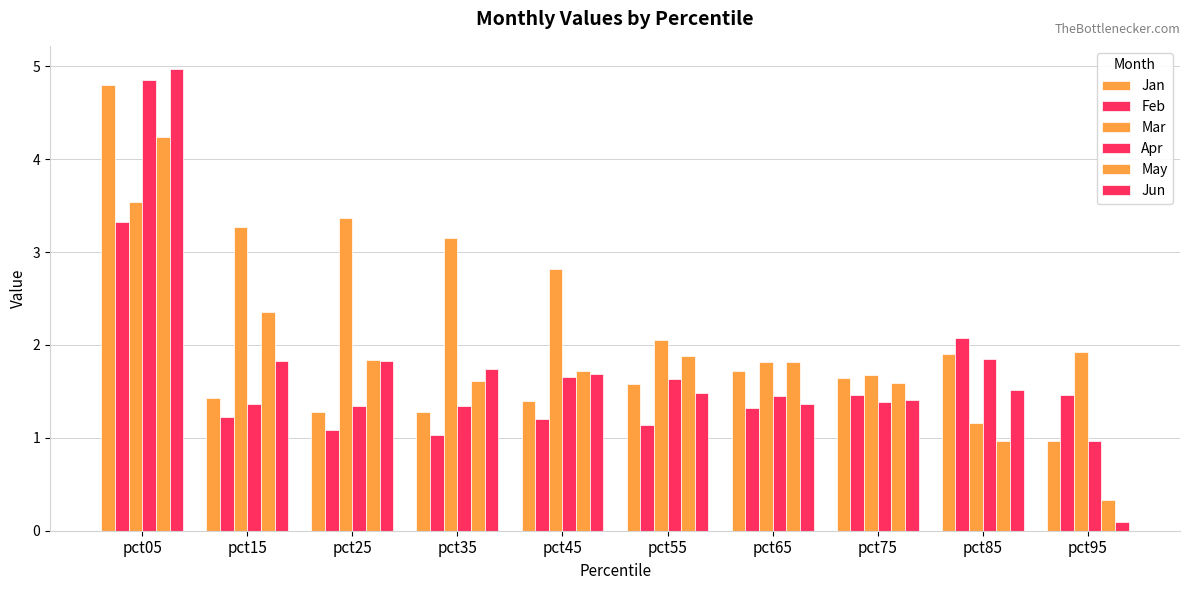

What value does the Jun series have at pct95?

0.1